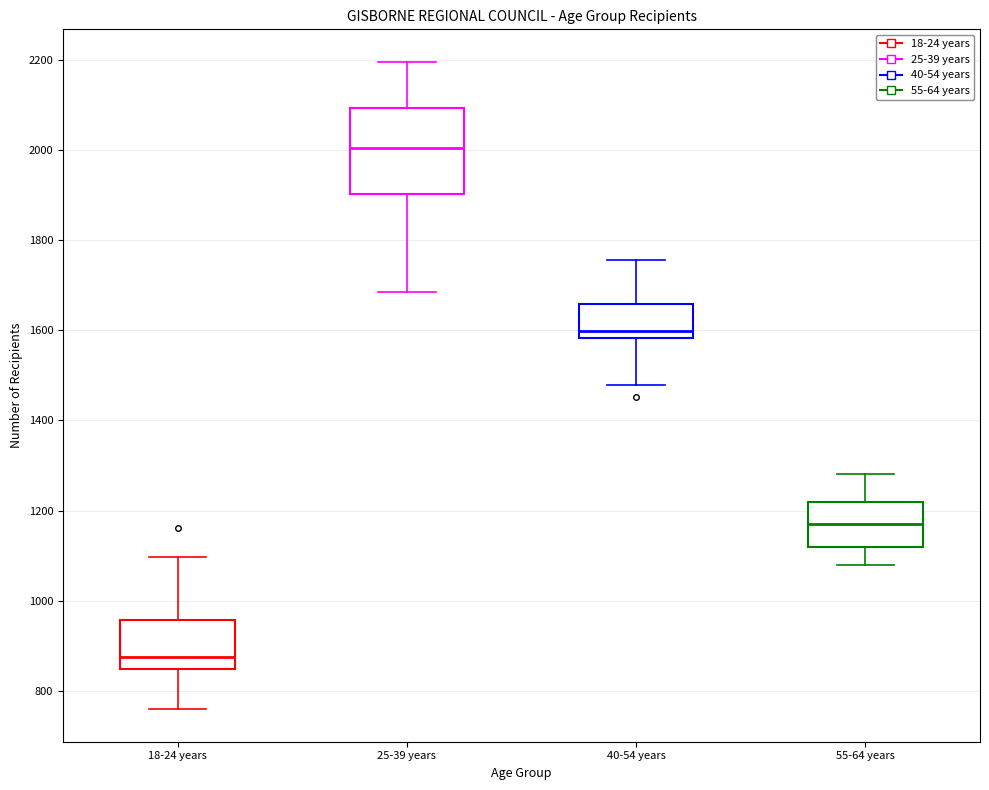

Reading left to right, read every box against the y-axis: the position of its median line, the range the box covers, and the ends of its whiskers. The values are not printed on the chart, so give them approximately, as read against the axis.

18-24 years: median 880, box 840 to 960, whiskers 760 to 1100
25-39 years: median 2000, box 1900 to 2100, whiskers 1680 to 2200
40-54 years: median 1600, box 1580 to 1660, whiskers 1480 to 1760
55-64 years: median 1180, box 1120 to 1220, whiskers 1080 to 1280